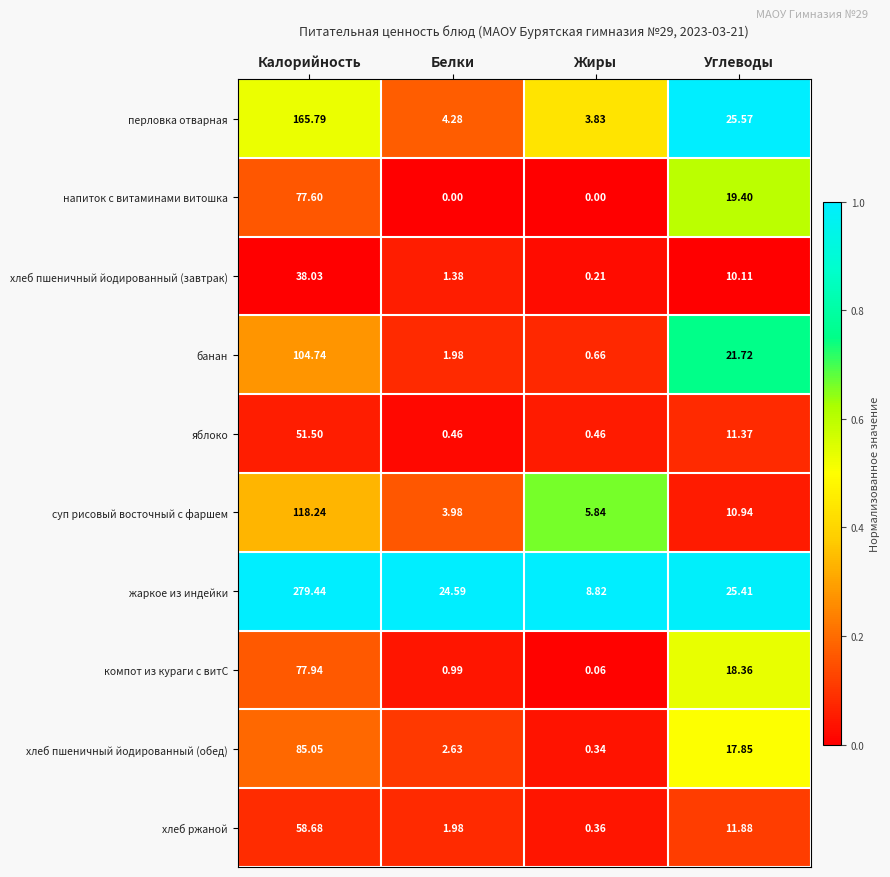

Which series has the largest range (max minus min)?

жаркое из индейки